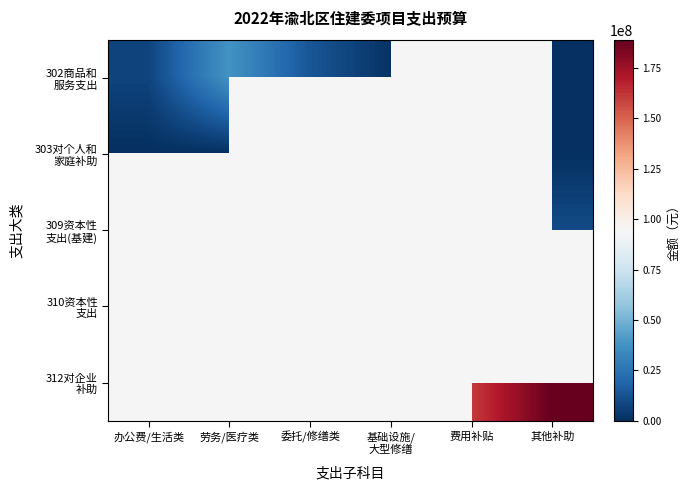

How many values in 302商品和 服务支出 are above zero?

5